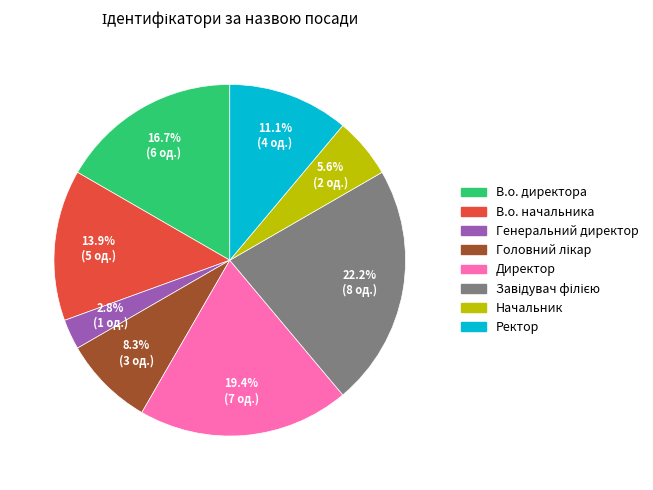

Which slice is the smallest?

Генеральний директор